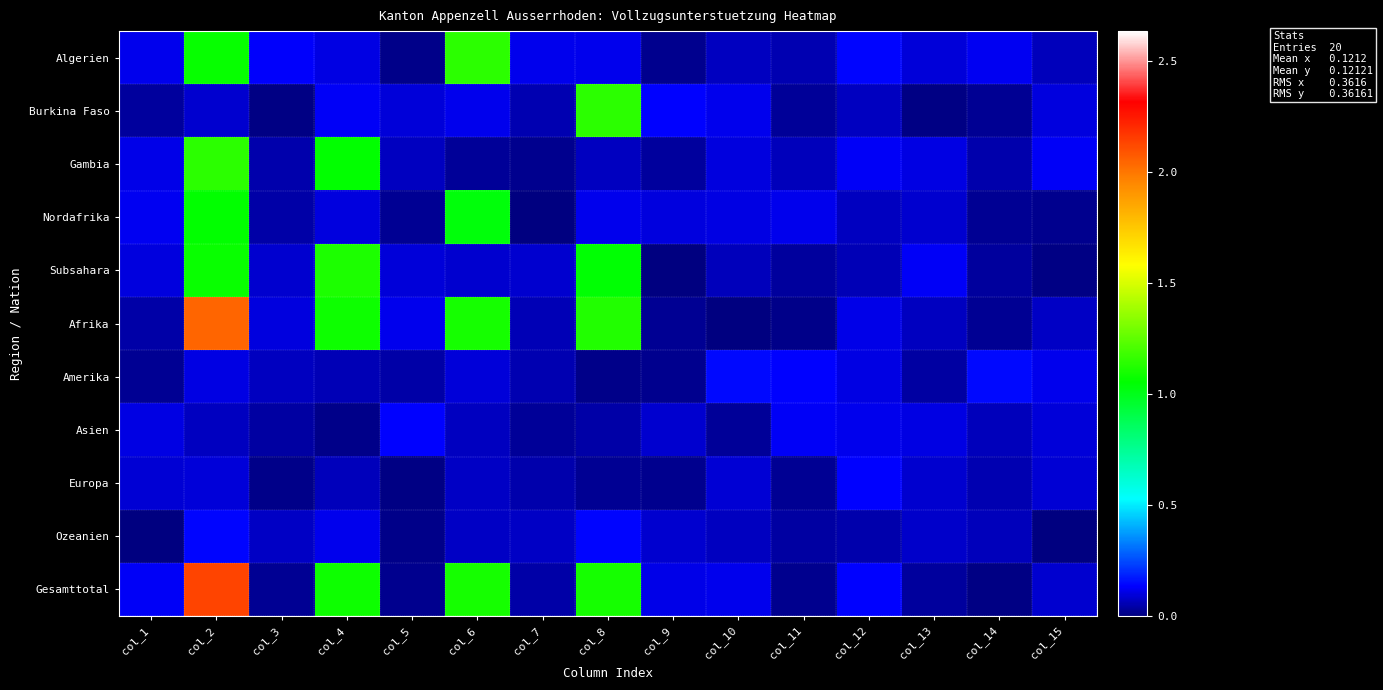

Rank the series at col_14 from highest to lowest value.

Amerika, Algerien, Ozeanien, Asien, Europa, Gambia, Subsahara, Afrika, Burkina Faso, Nordafrika, Gesamttotal